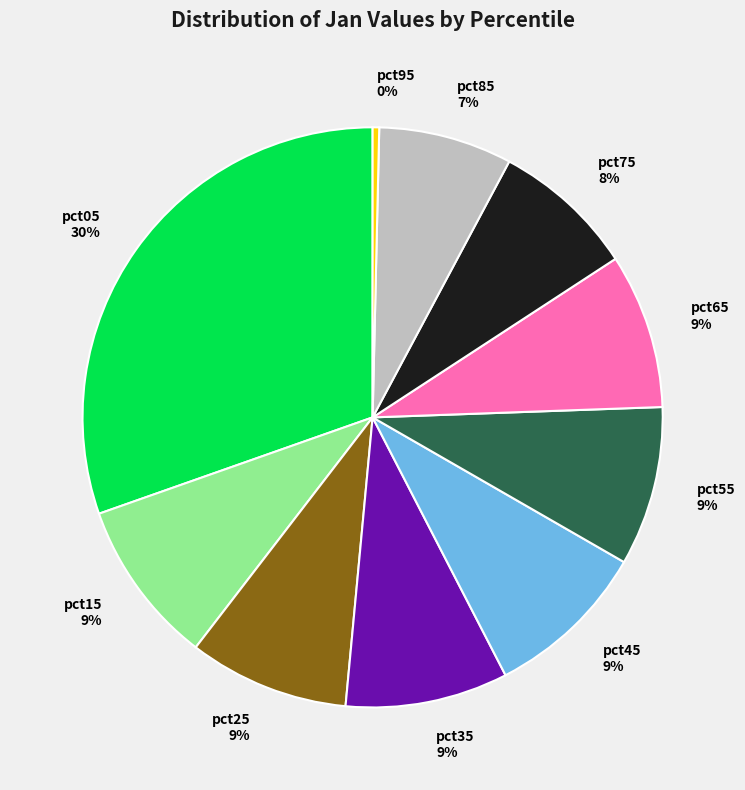

How many segments does this pie chart have?

10